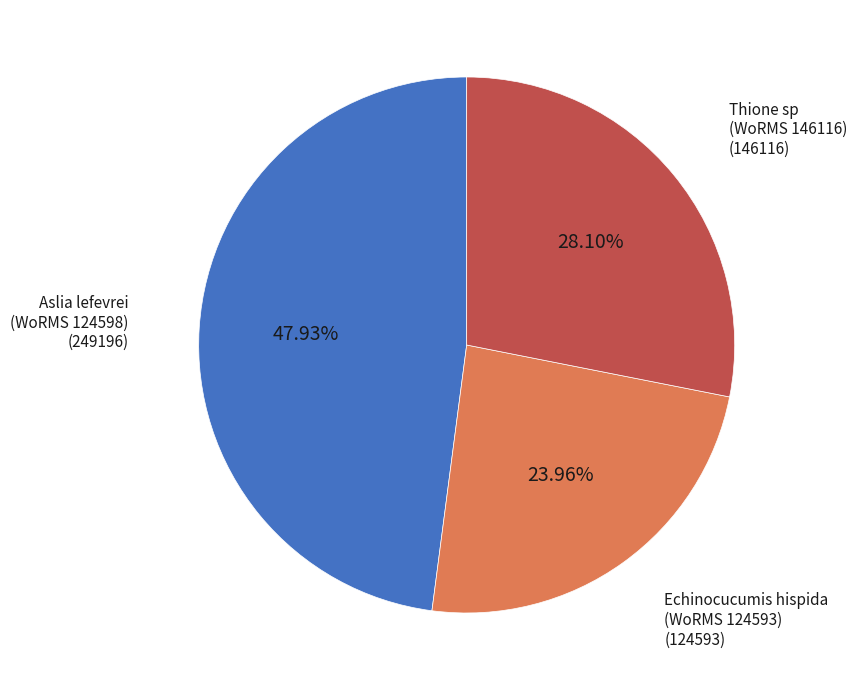

Is there a majority slice in this chart?

No